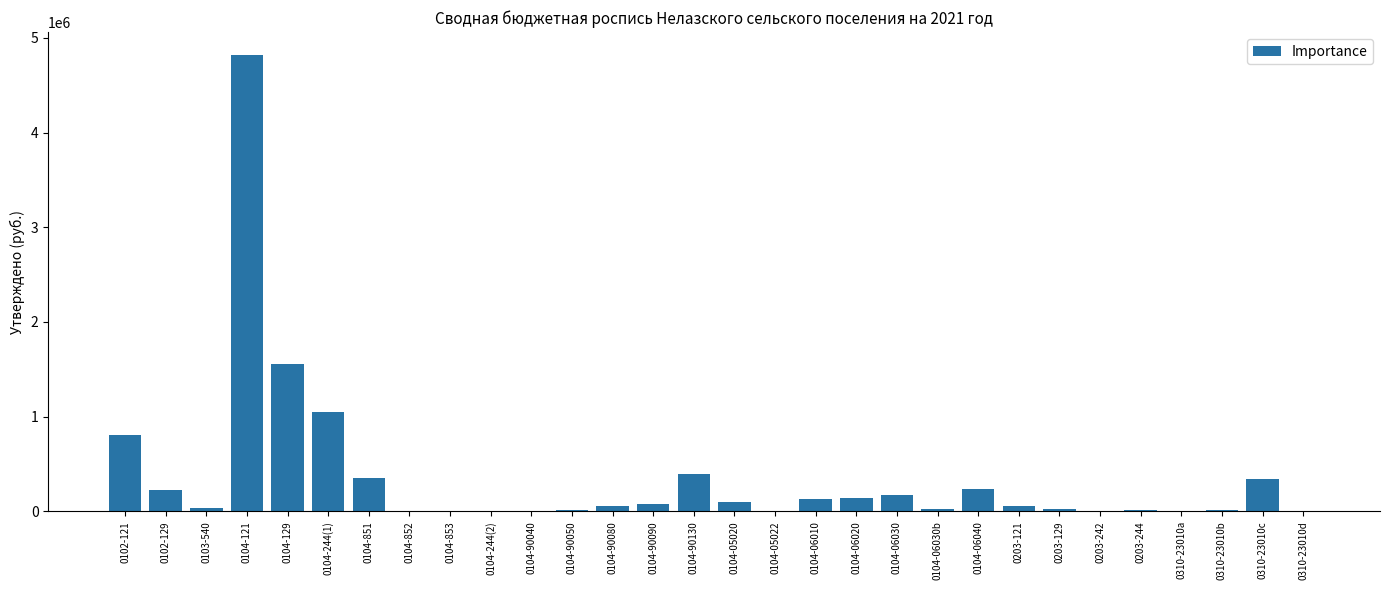

What is the maximum value shown in the chart?

4820000.0